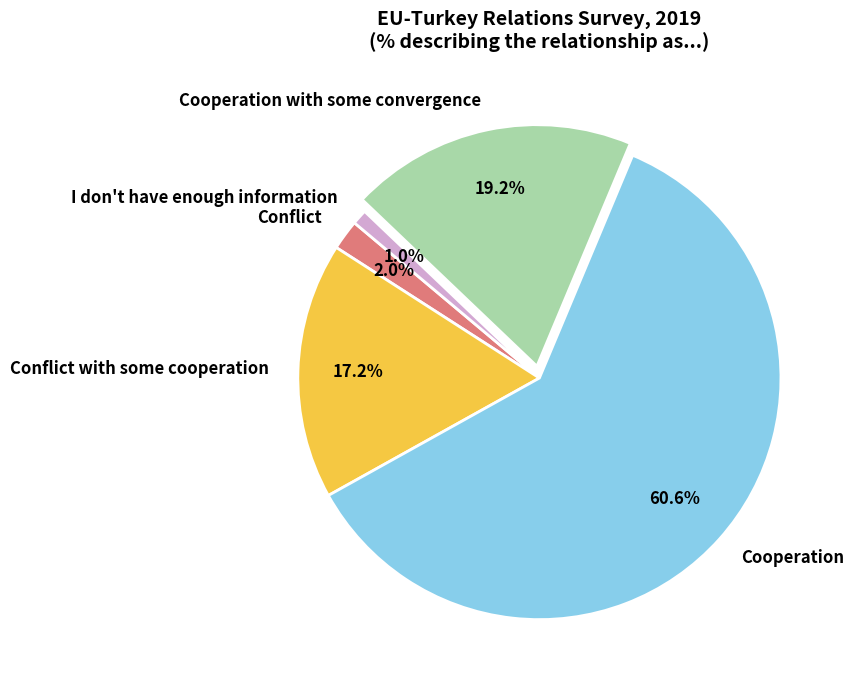

Does Conflict with some cooperation account for over 50% of the chart?

No